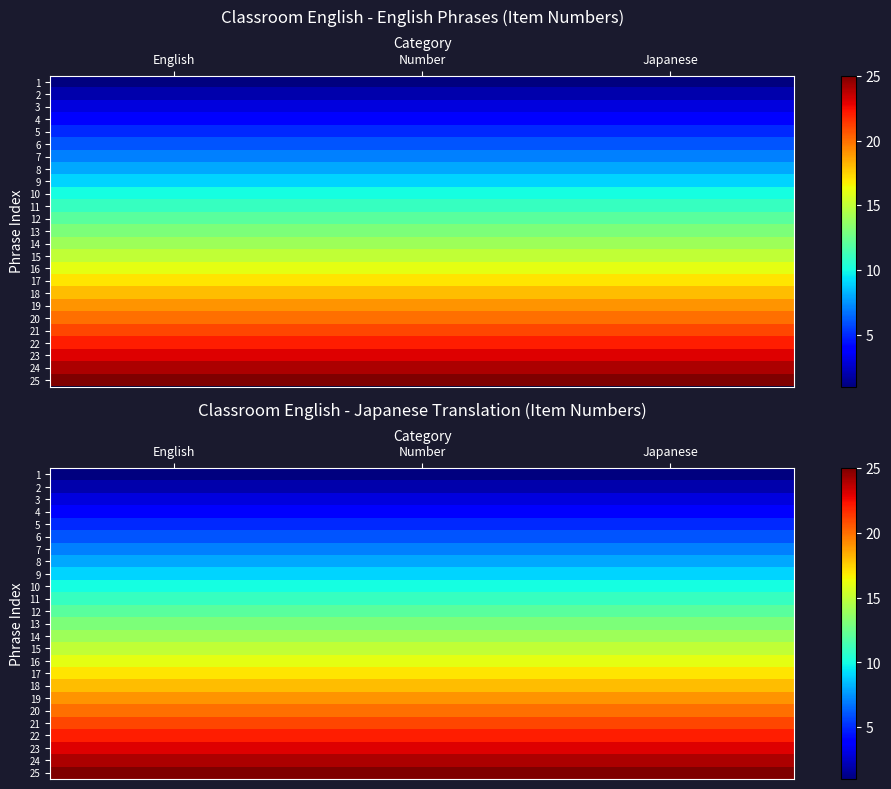

Is it true that 12 equals 6 at Number?

False